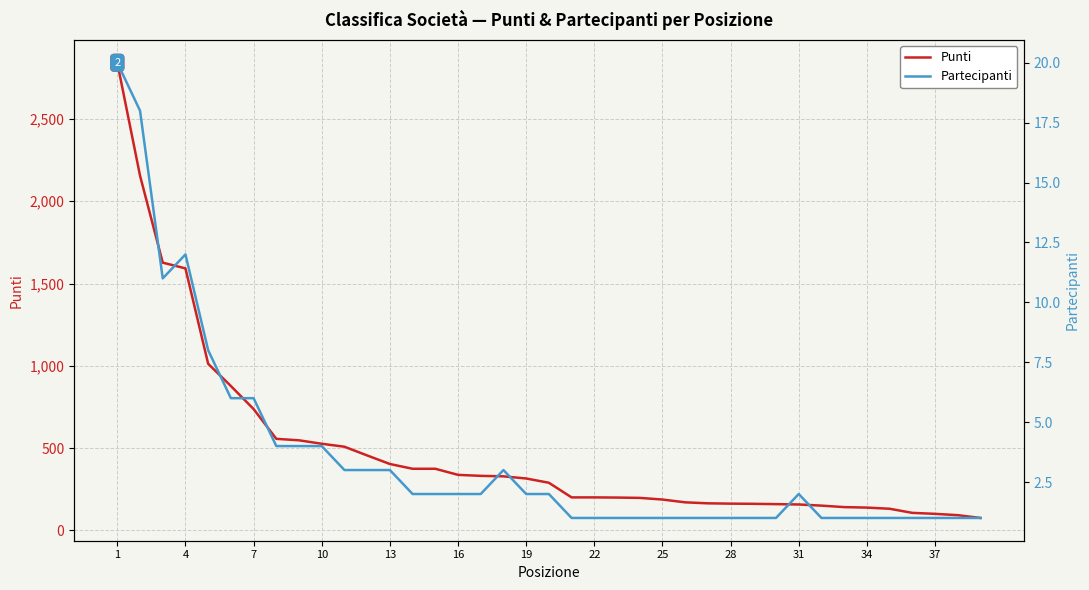

What are all the series names shown in the legend?

Punti, Partecipanti